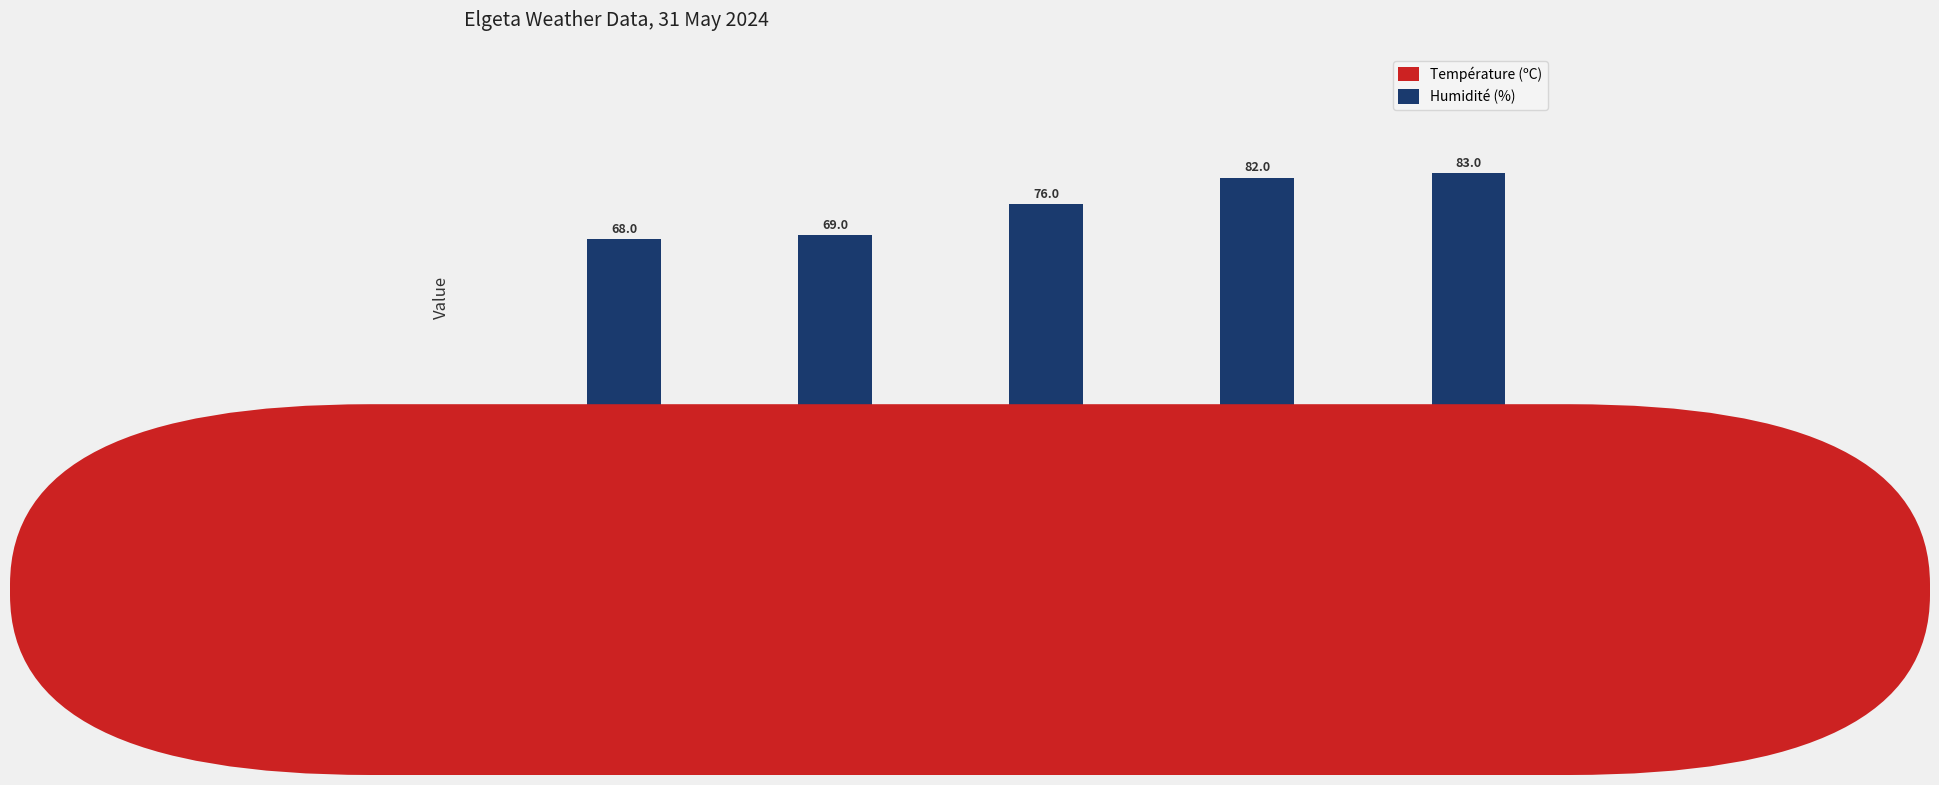

Reading right to left, transcribe all the data shown in this chart.

Température (ºC): 21:00=12.4	12:00=13.7	15:00=14.9	19:00=15.4	16:00=16.2
Humidité (%): 21:00=83.0	12:00=82.0	15:00=76.0	19:00=69.0	16:00=68.0